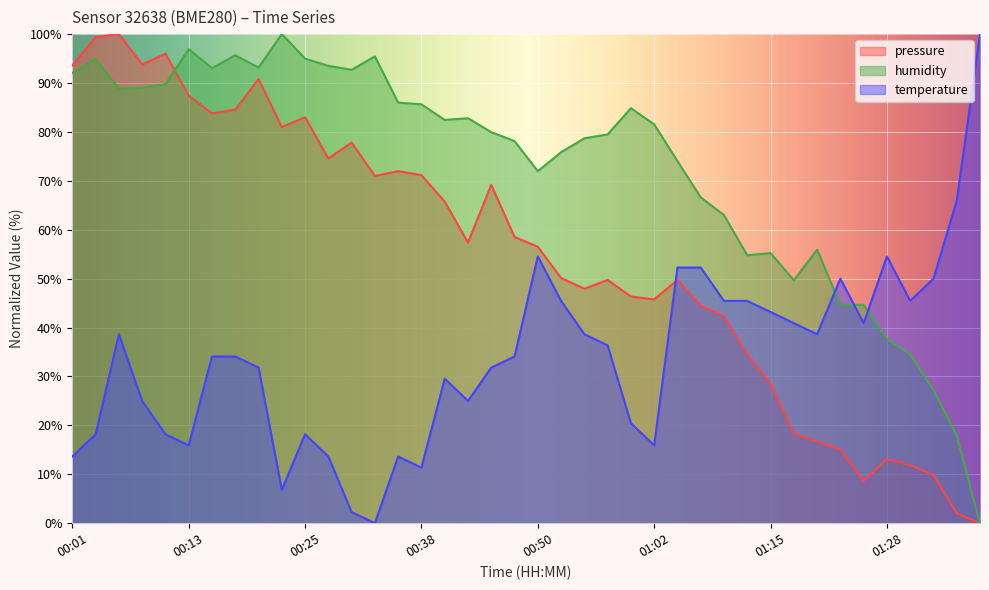

What is the sum of all pressure values?

2202.3